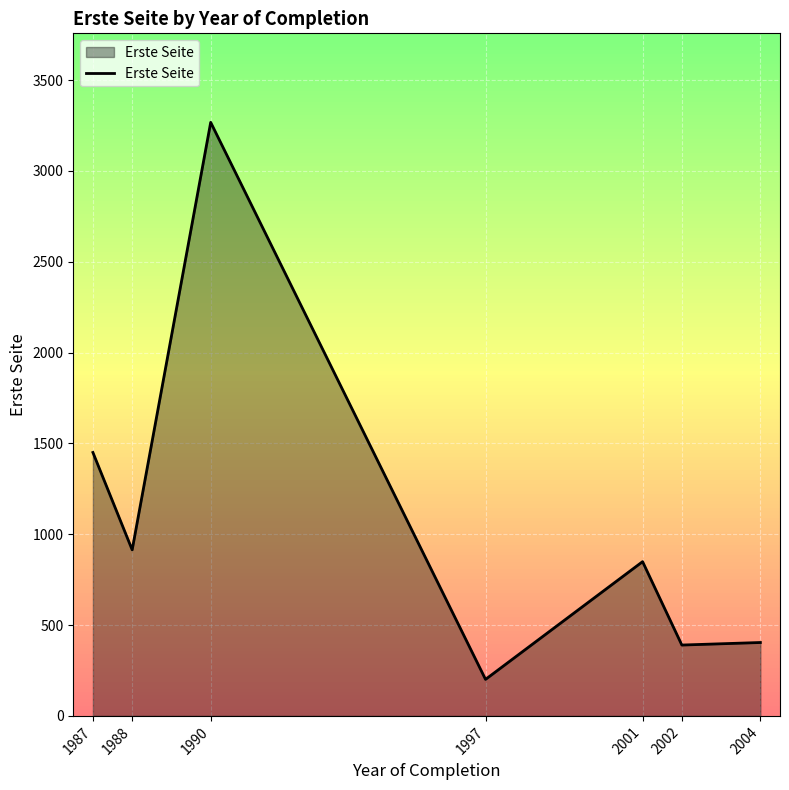

At which category does the chart reach its peak across all series?

1990